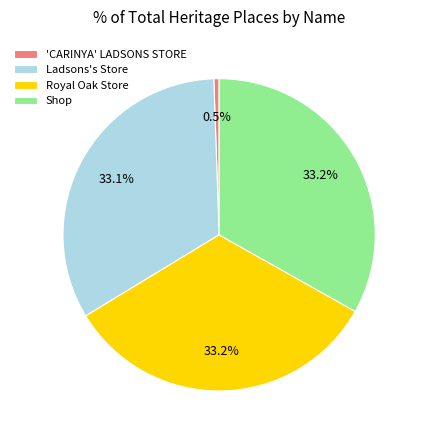

Is the sum of 'CARINYA' LADSONS STORE and Ladsons's Store greater than half?

No